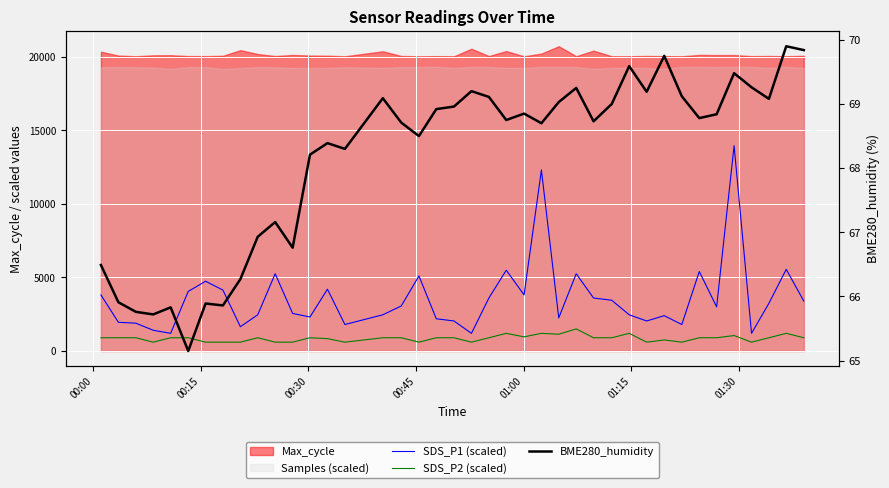

True or false: SDS_P2 (scaled) has a value of 194.0 at 37.

False